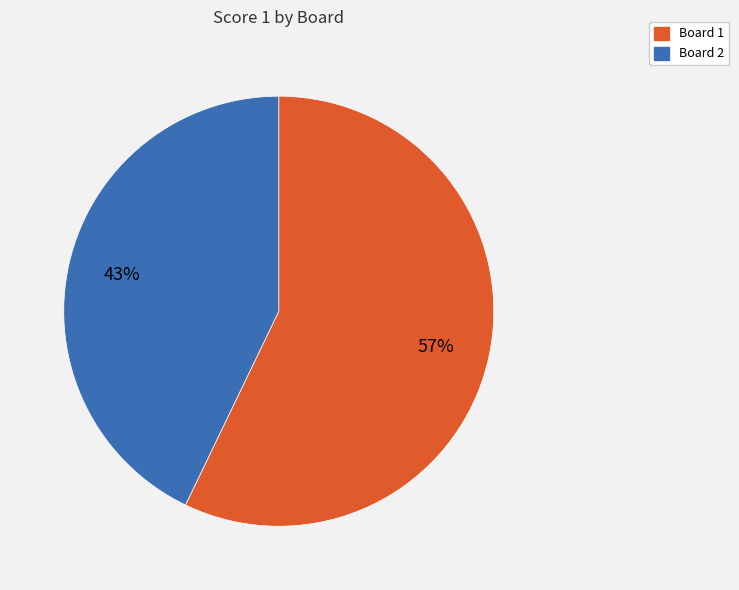

What is the majority slice?

Board 1